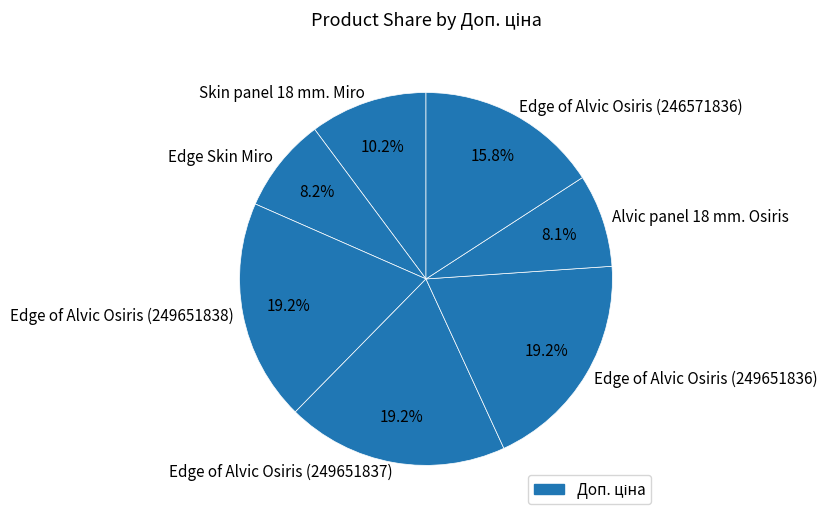

How many segments does this pie chart have?

7